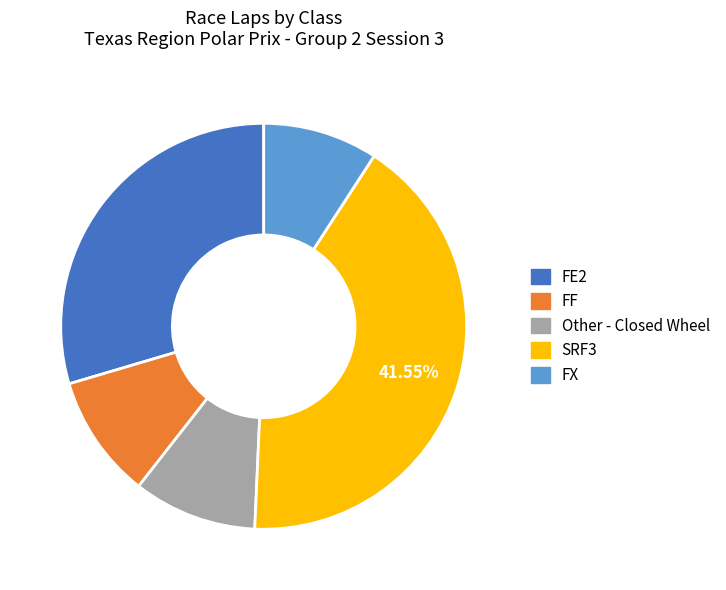

Is there a majority slice in this chart?

No